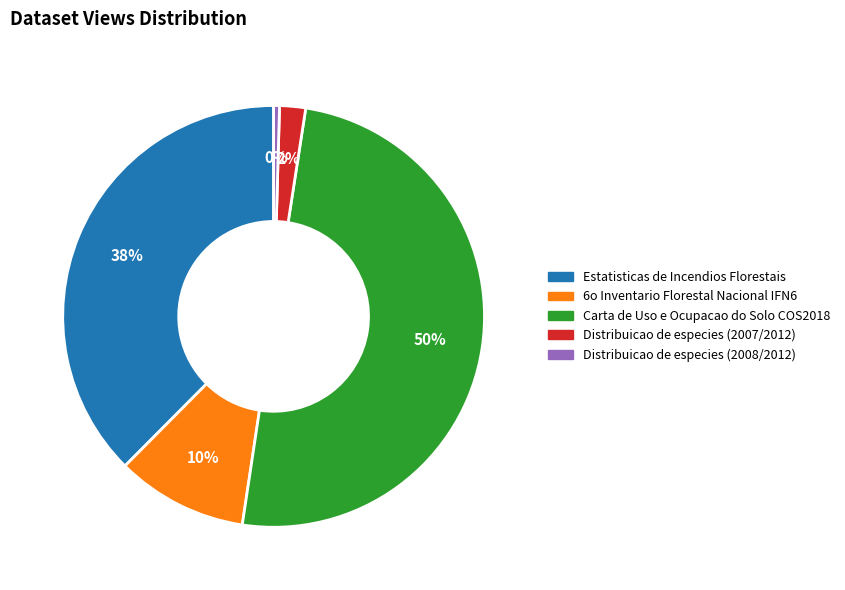

Is the sum of Carta de Uso e Ocupacao do Solo COS2018 and 6o Inventario Florestal Nacional IFN6 greater than half?

Yes